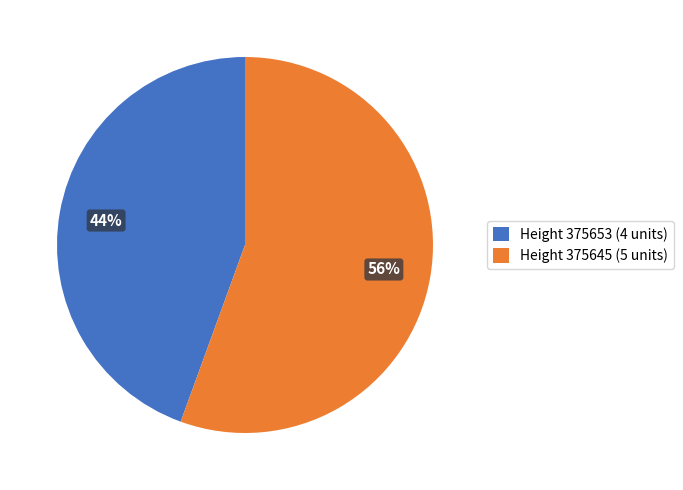

Count the number of slices in the pie.

2